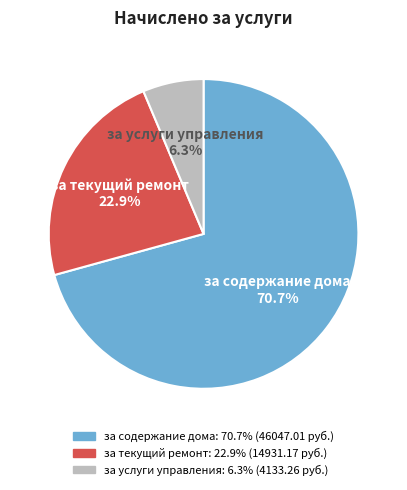

What is the largest slice in the pie chart?

за содержание дома